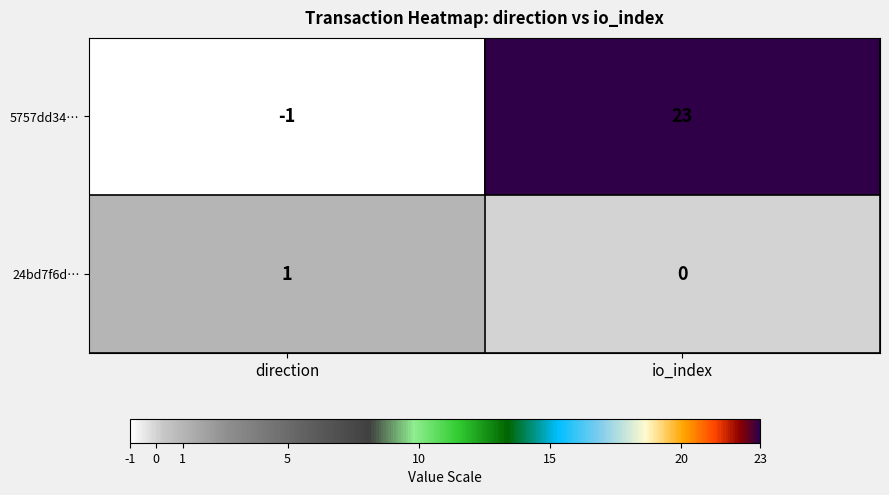

What is the difference between the maximum and minimum values in the 5757dd34… series?

24